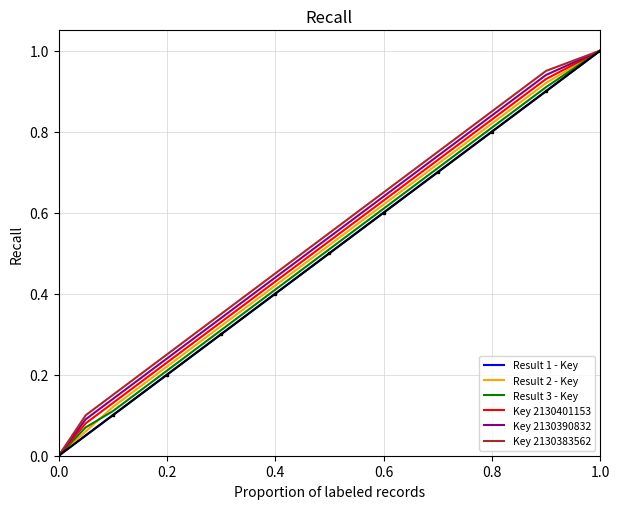

What is the maximum value for Key 2130390832?

1.0